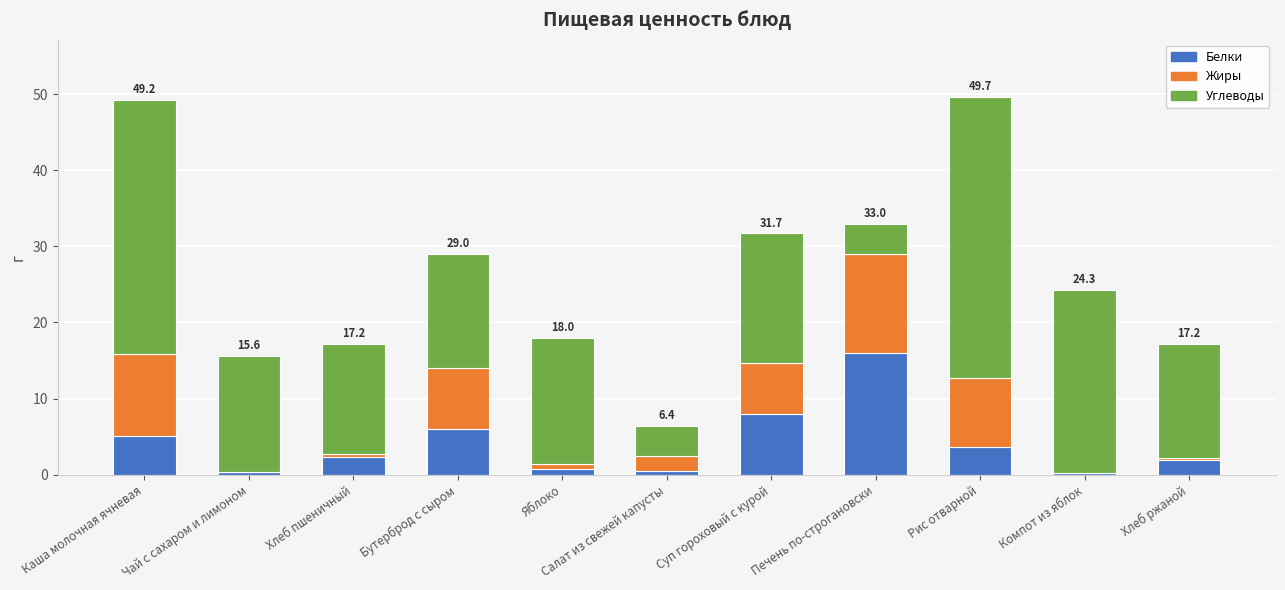

What is the total value across all series at Бутерброд с сыром?

29.0